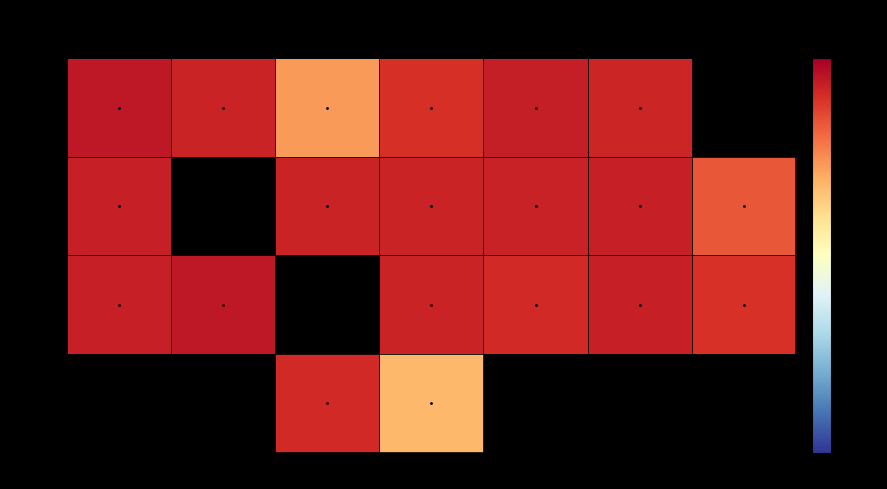

What is the difference between the Week 1 values at Tue and Fri?

0.2